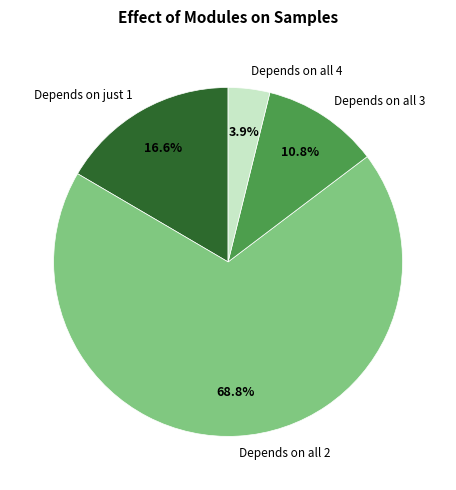

Which has a higher value, Depends on all 2 or Depends on all 4?

Depends on all 2